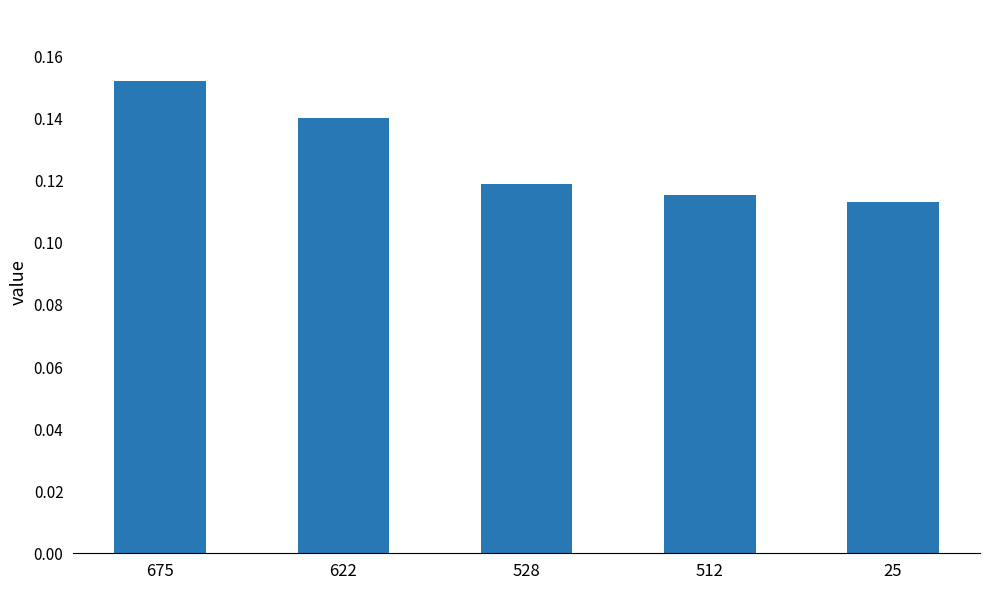

At which category does the chart reach its peak across all series?

675